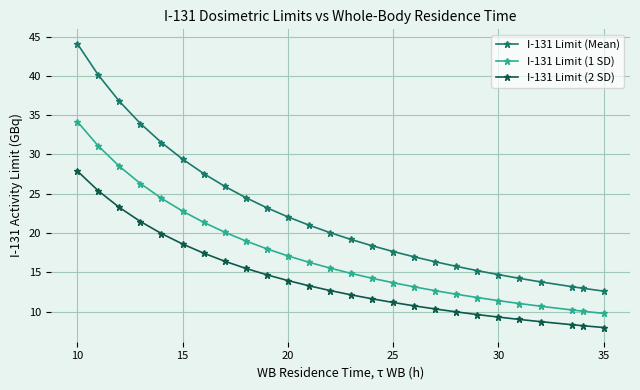

Rank the series by their average value, from highest to lowest.

I-131 Limit (Mean), I-131 Limit (1 SD), I-131 Limit (2 SD)